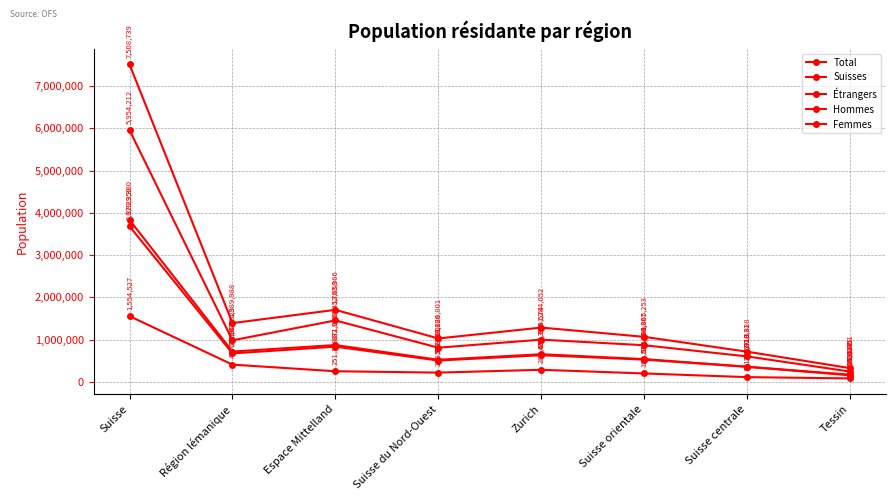

What is the difference between the second highest and minimum values in the Suisses series?

1209613